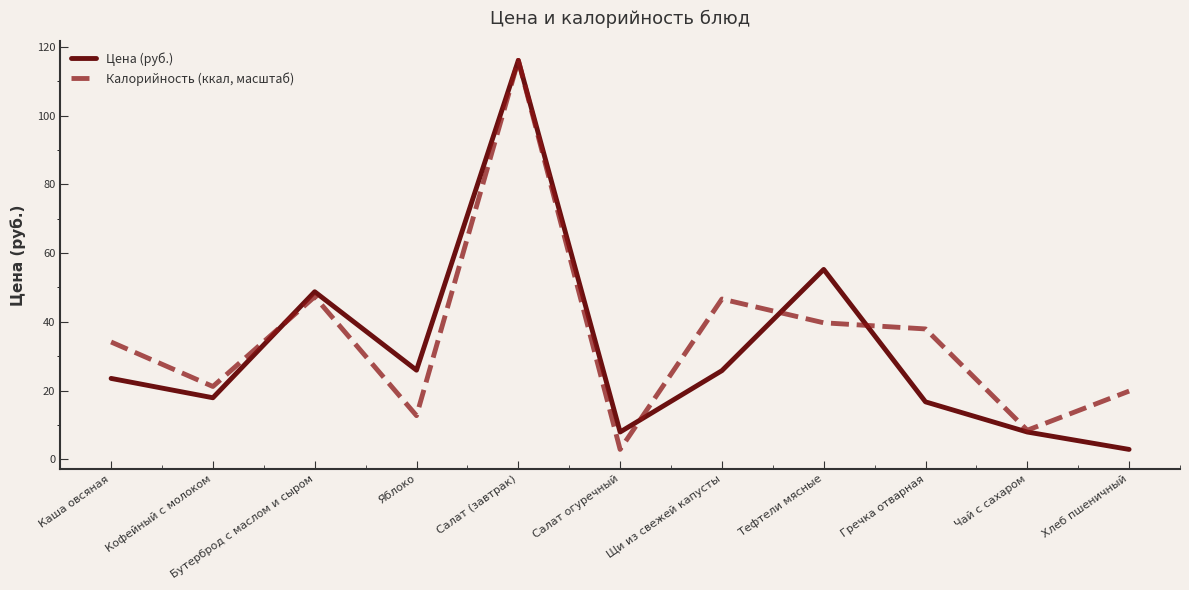

What is the minimum value for Калорийность (ккал, масштаб)?

2.9